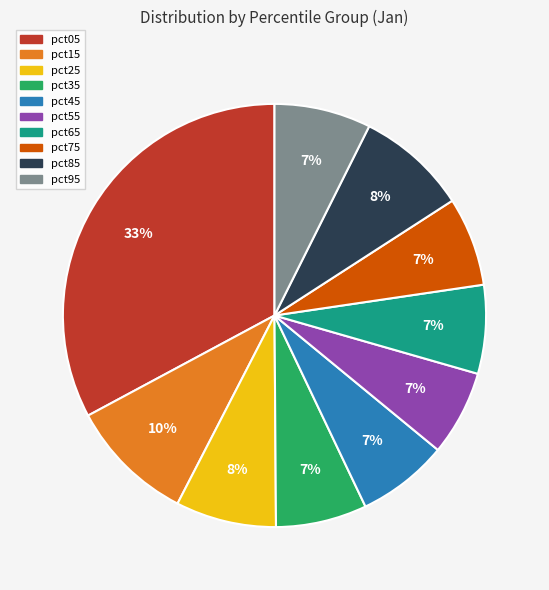

Is there any slice that represents more than half of the pie?

No